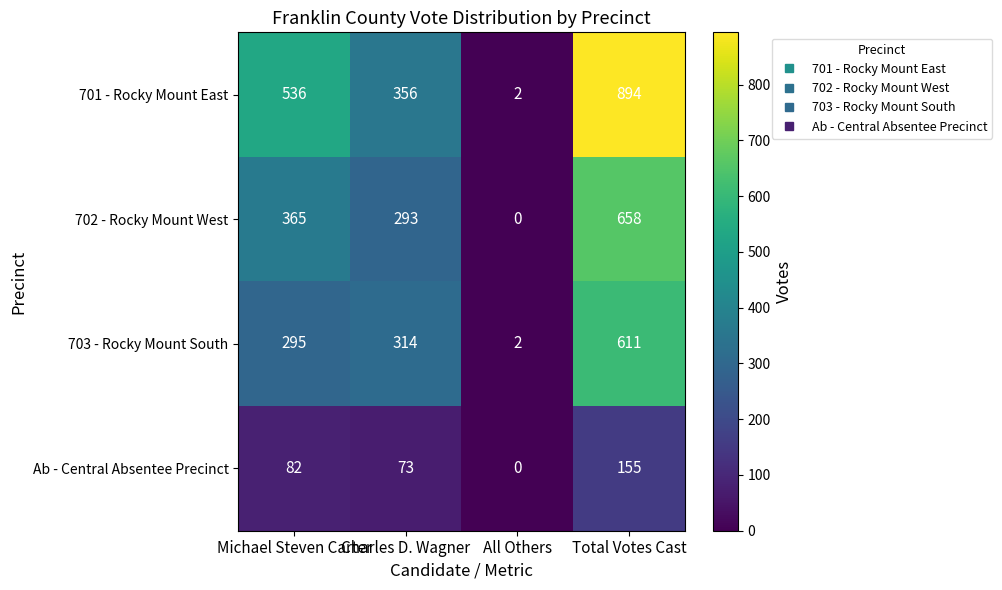

How many 701 - Rocky Mount East values are between 356 and 894?

3